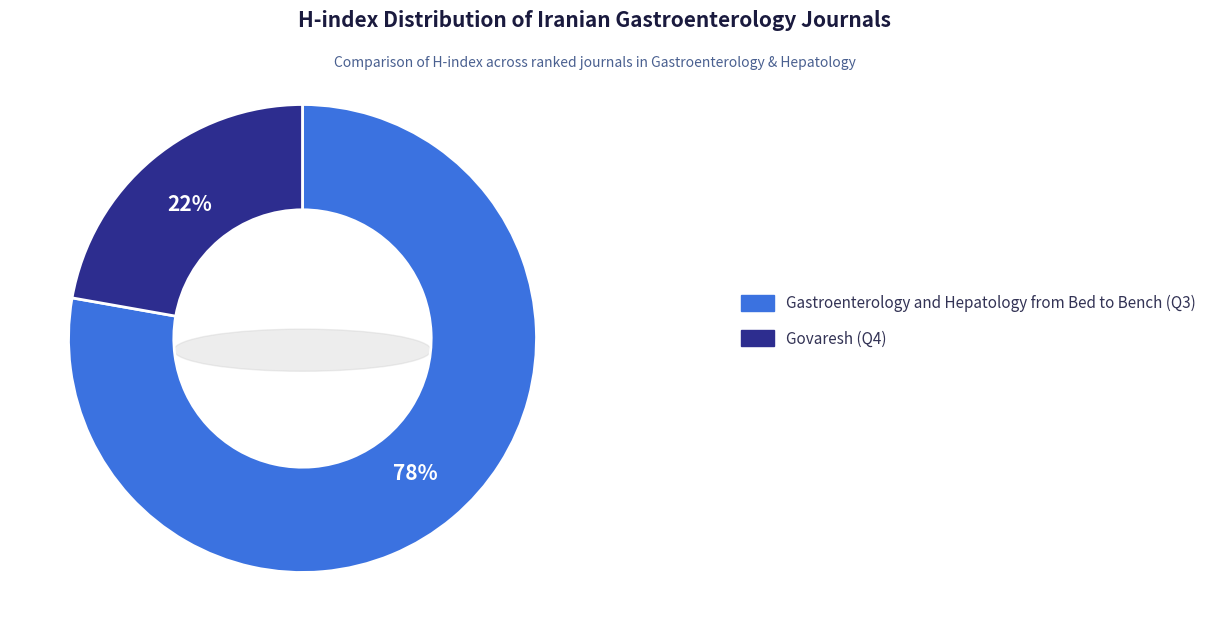

What is the majority slice?

Gastroenterology and Hepatology from Bed to Bench (Q3)